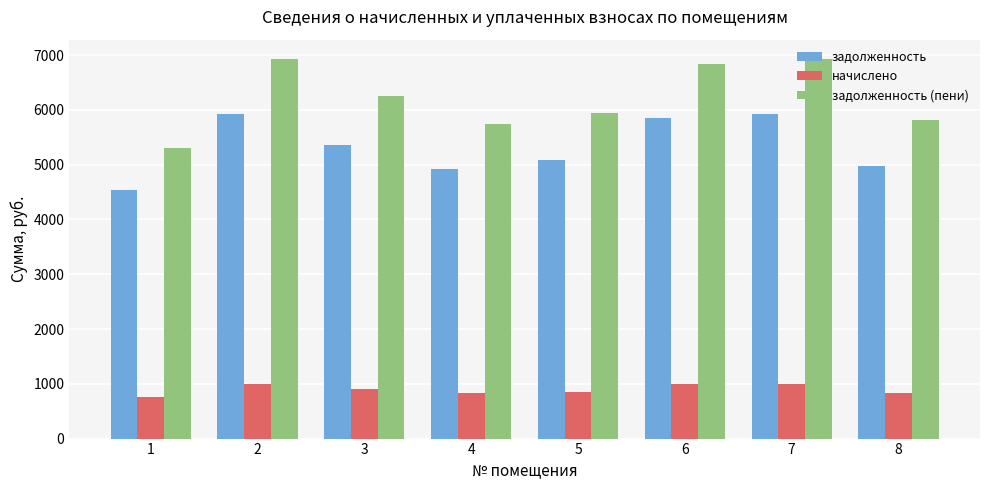

Is the value of задолженность (пени) at 2 greater than the value of начислено at 2?

Yes